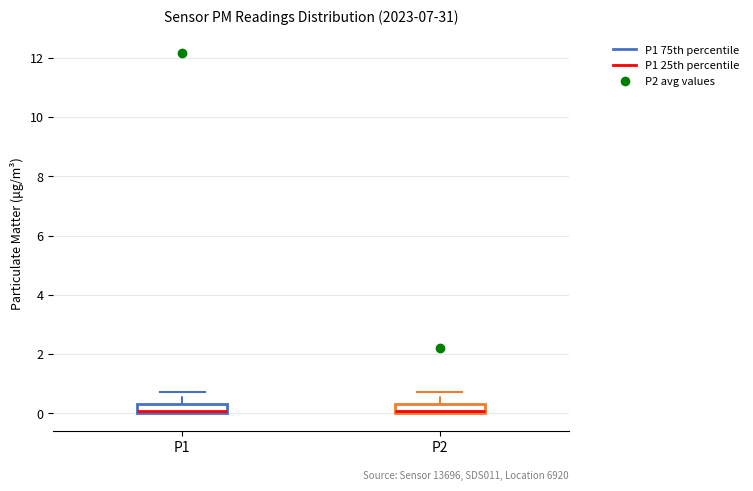

Reading left to right, read every box against the y-axis: the position of its median line, the range the box covers, and the ends of its whiskers. The values are not printed on the chart, so give them approximately, as read against the axis.

P1: median 0.0 (just above the box's lower edge), box 0.0 to 0.4, whiskers 0.0 to 0.8
P2: median 0.0 (just above the box's lower edge), box 0.0 to 0.4, whiskers 0.0 to 0.8